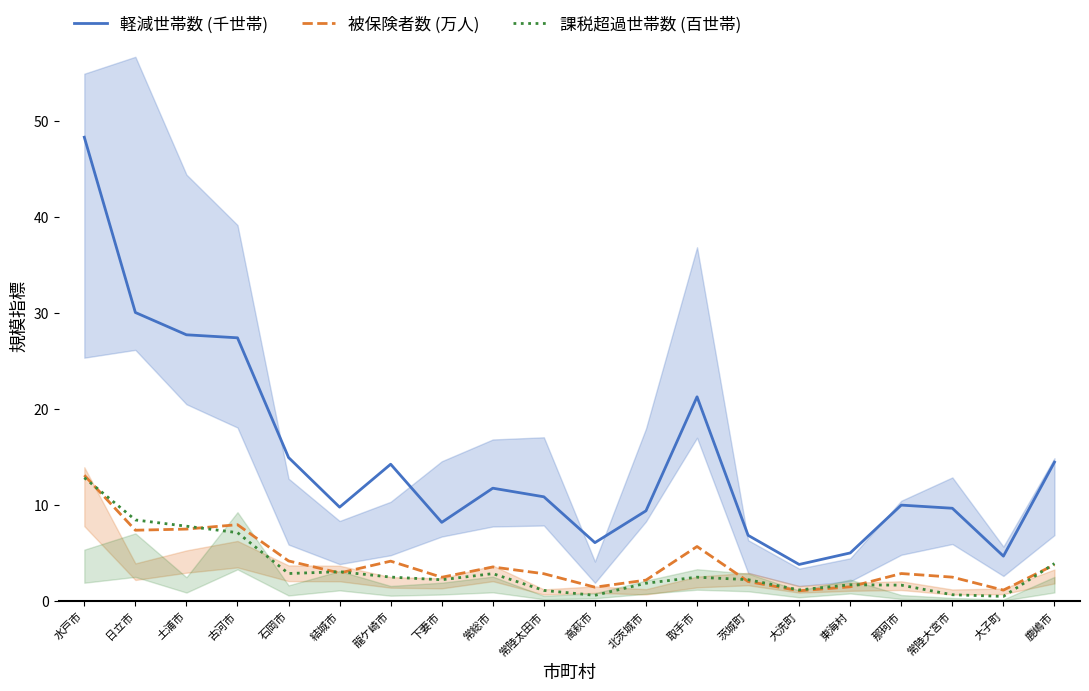

How many lines are shown in the chart?

3